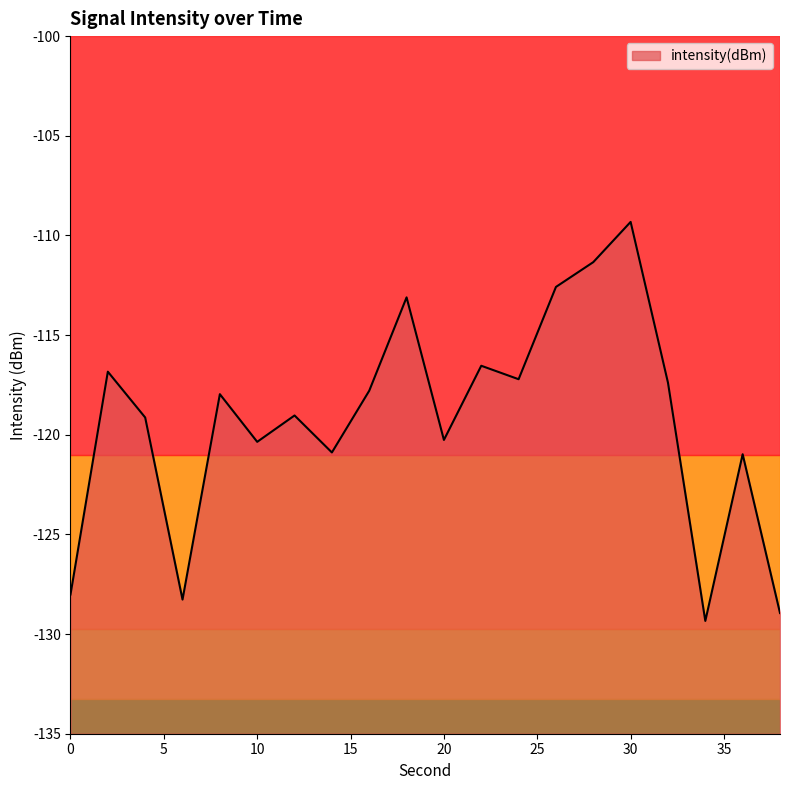

Between 30 and 28, which is larger?

30